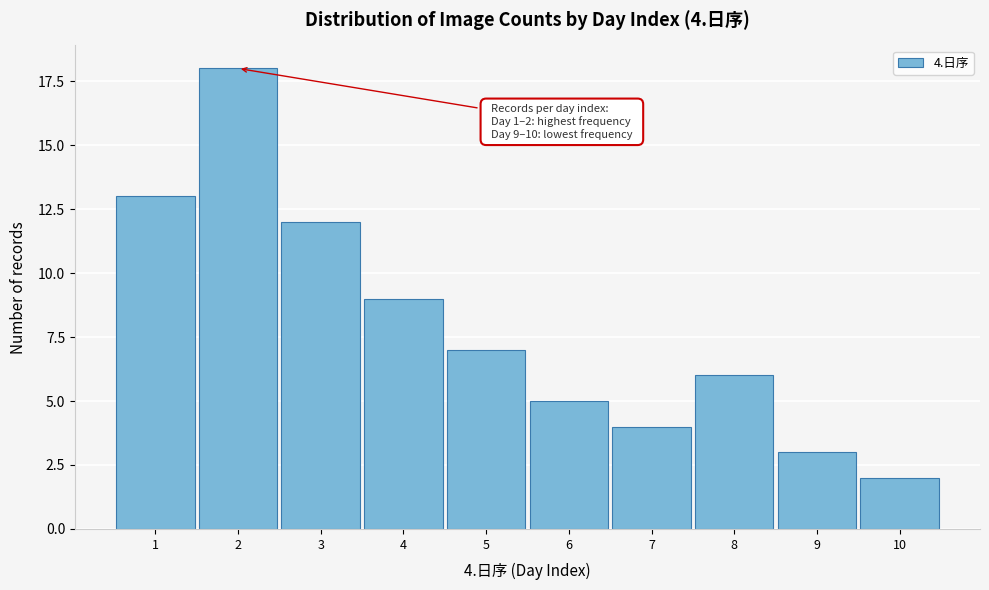

Reading left to right, transcribe all the data shown in this chart.

1=13	2=18	3=12	4=9	5=7	6=5	7=4	8=6	9=3	10=2